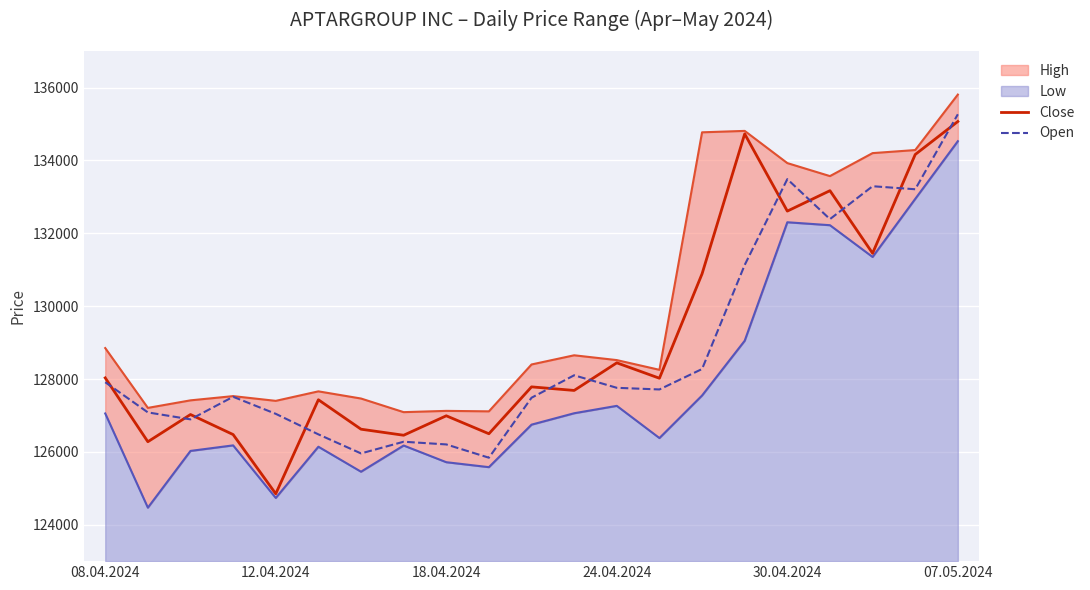

What is the minimum value for Close?

124849